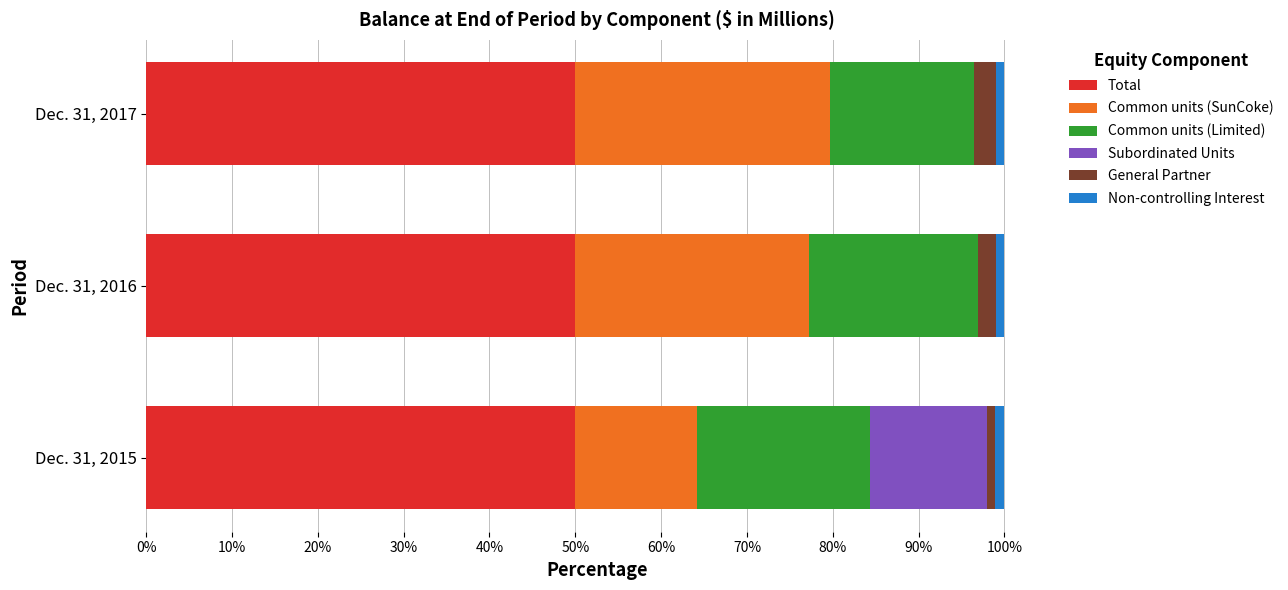

True or false: Total has a value of 50.0 at Dec. 31, 2015.

True